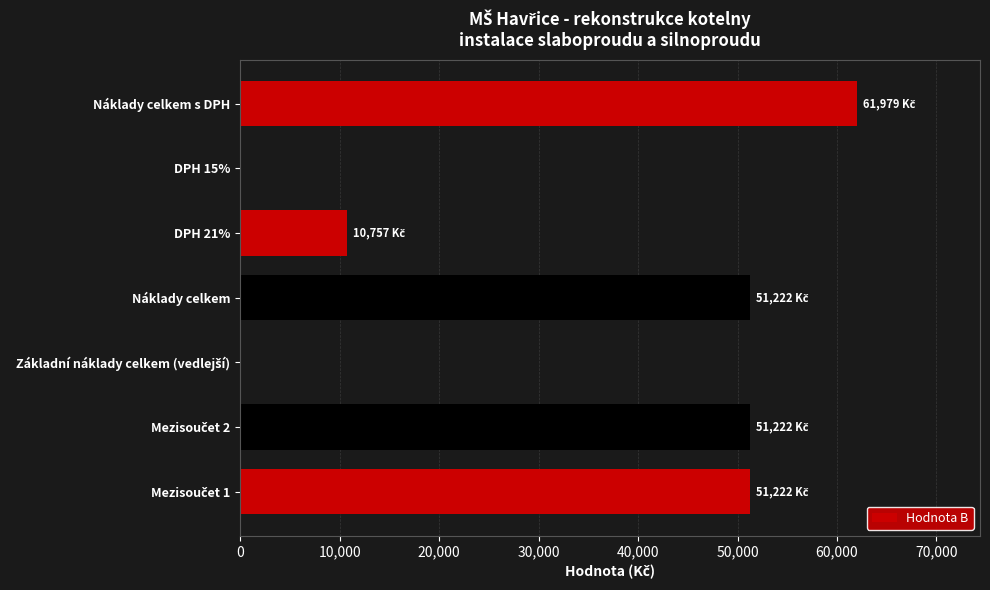

Read the value at Náklady celkem.

51222.0